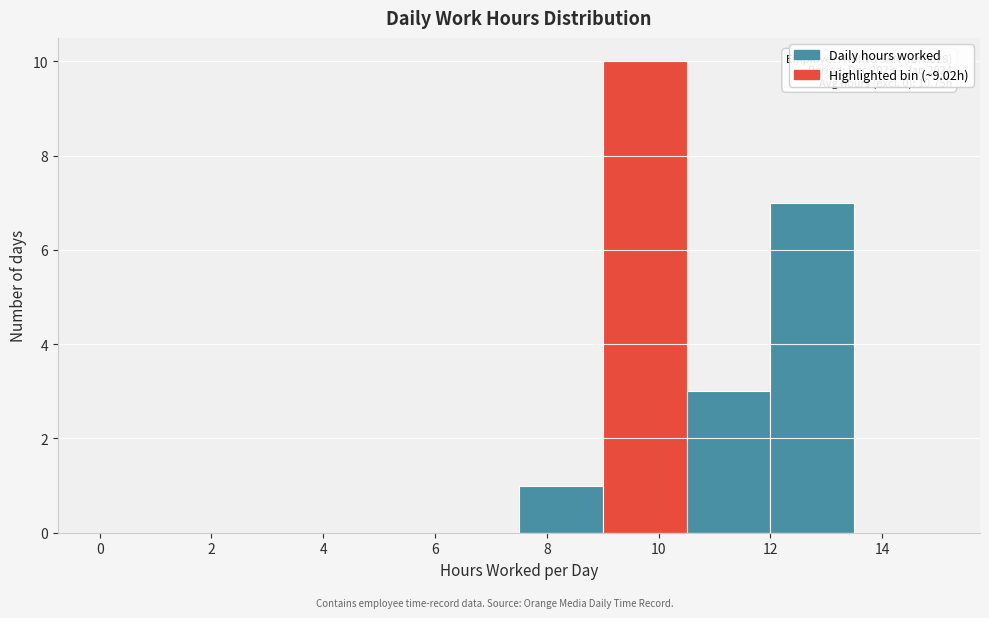

Which range on the x-axis has the tallest bar?

9.0 to 10.5